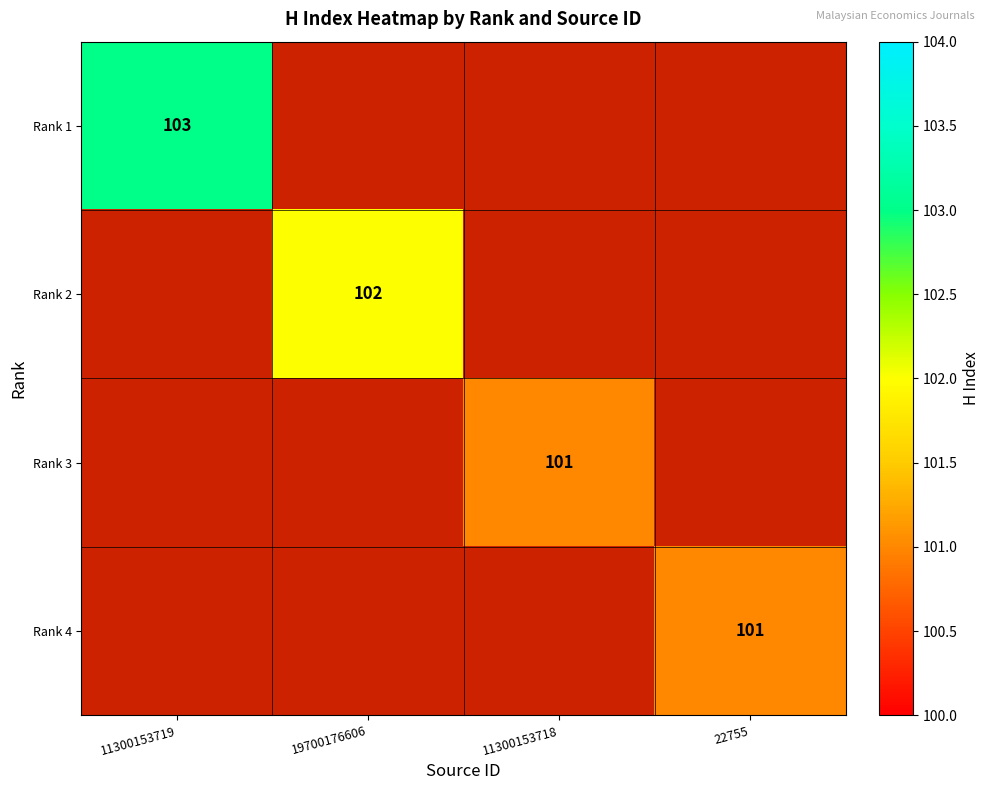

The Rank 4 series shows 101 at 22755. True or false?

True